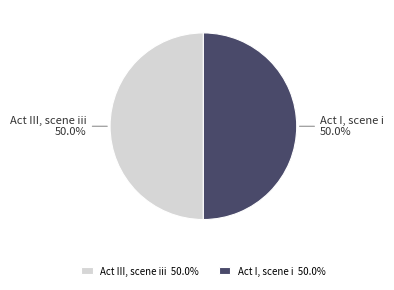

To the nearest percent, what is the combined percentage of Act III, scene iii and Act I, scene i?

100%